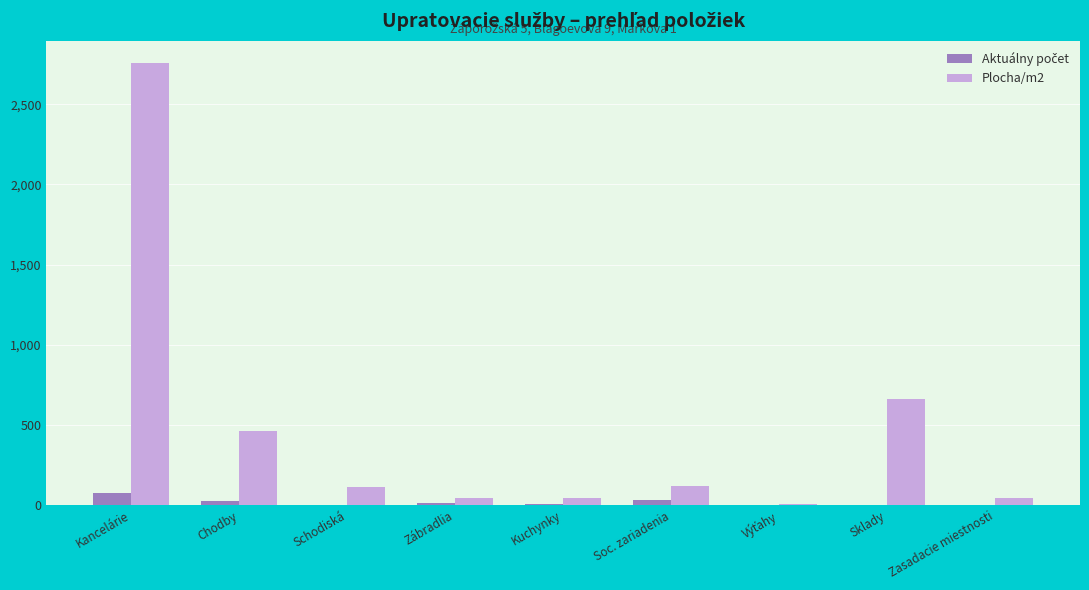

Which series has the largest total across all categories?

Plocha/m2